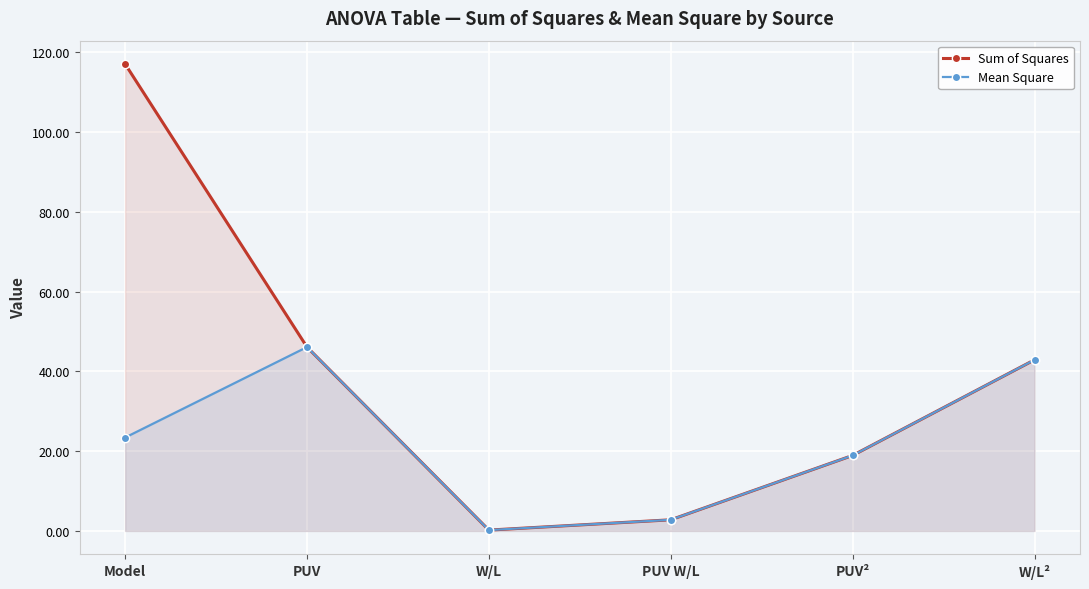

Reading right to left, list all the values displayed in this chart.

Sum of Squares: W/L²=42.9	PUV²=18.9	PUV W/L=2.8	W/L=0.2	PUV=46.1	Model=117.0
Mean Square: W/L²=42.9	PUV²=18.9	PUV W/L=2.8	W/L=0.2	PUV=46.1	Model=23.4